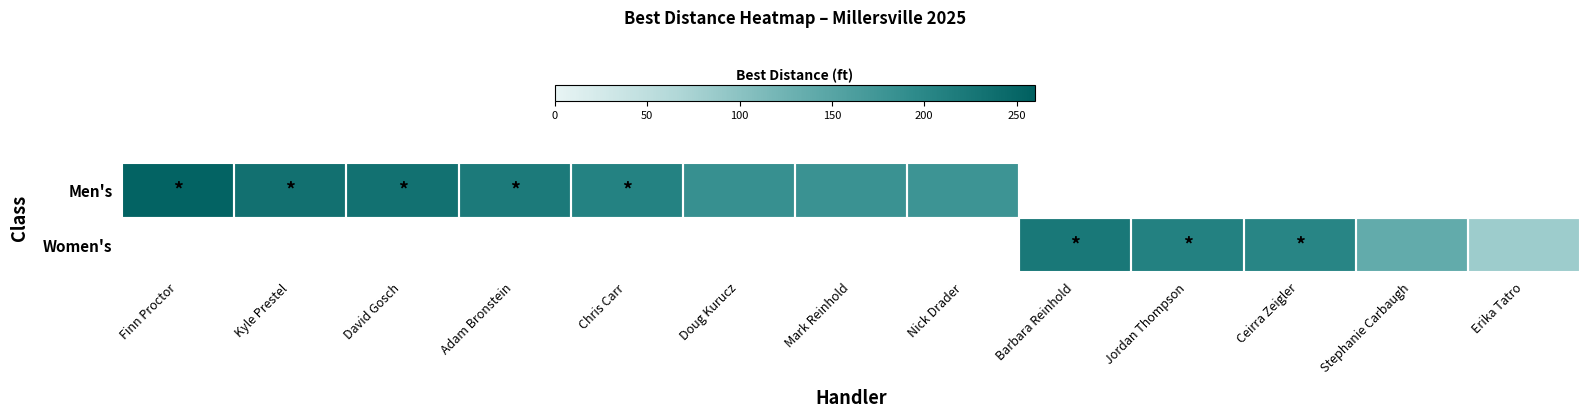

How many series are shown in this chart?

2